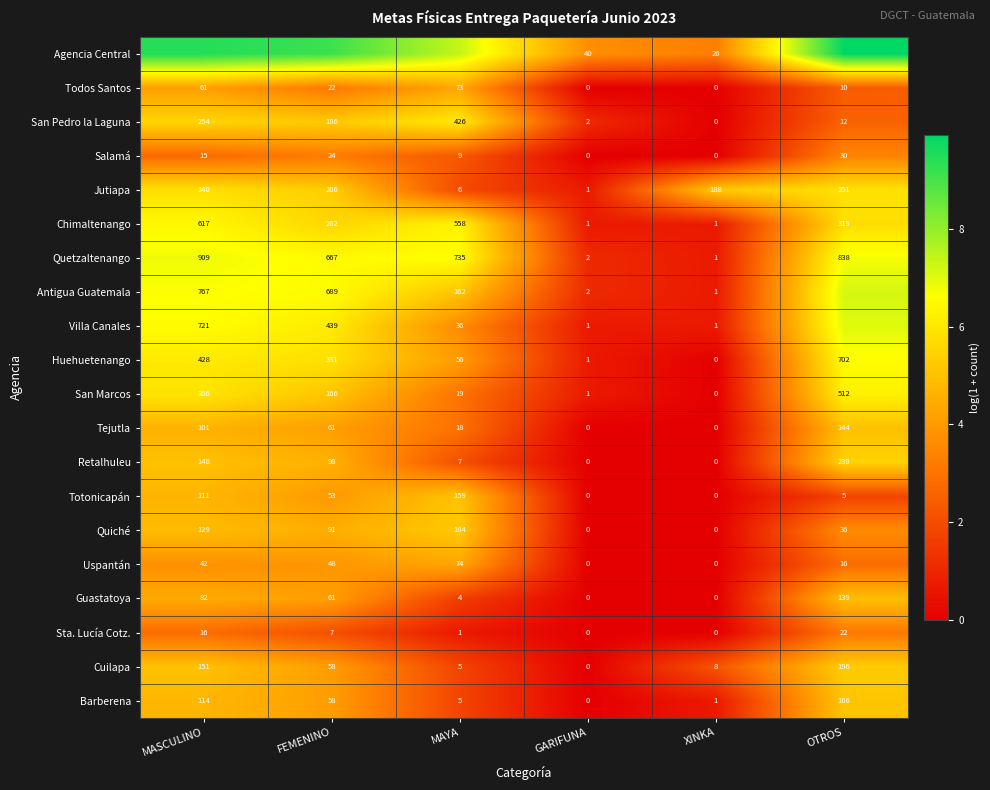

What is the total value across all series at FEMENINO?

97.2